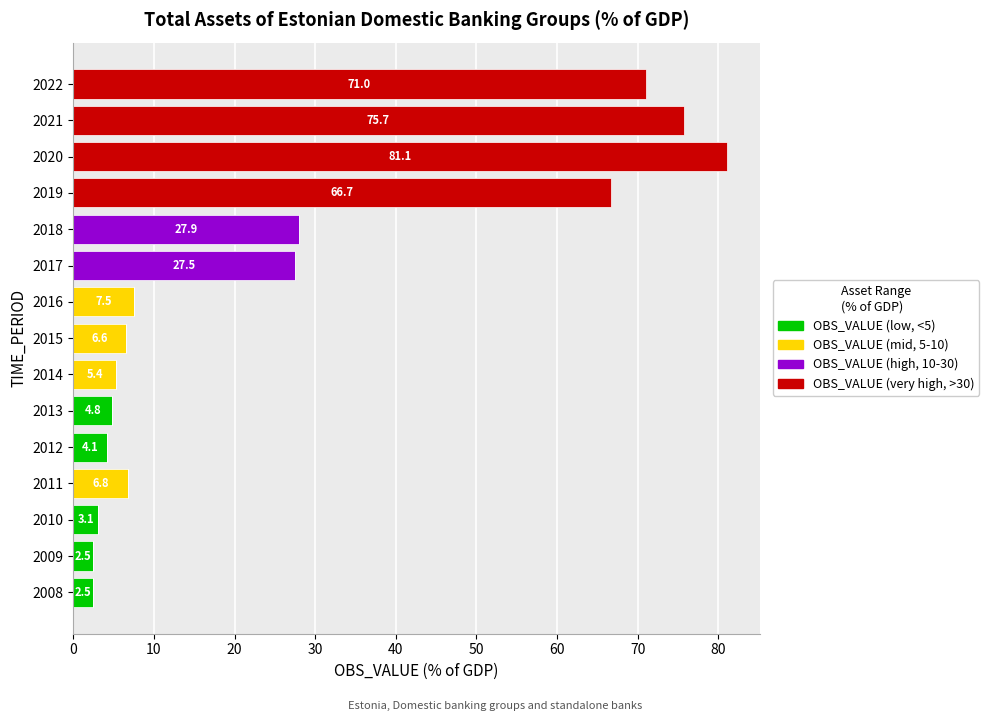

What is the total value across all series at 2014?

5.4